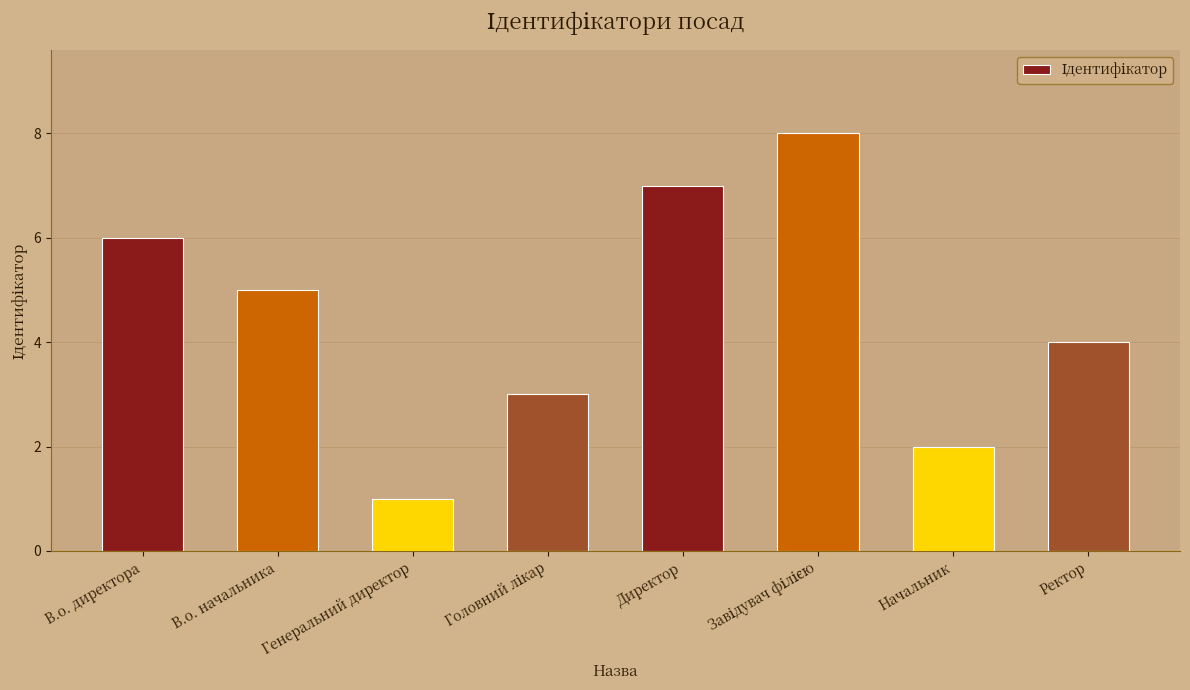

What is the label of the 2nd bar from the left?

В.о. начальника